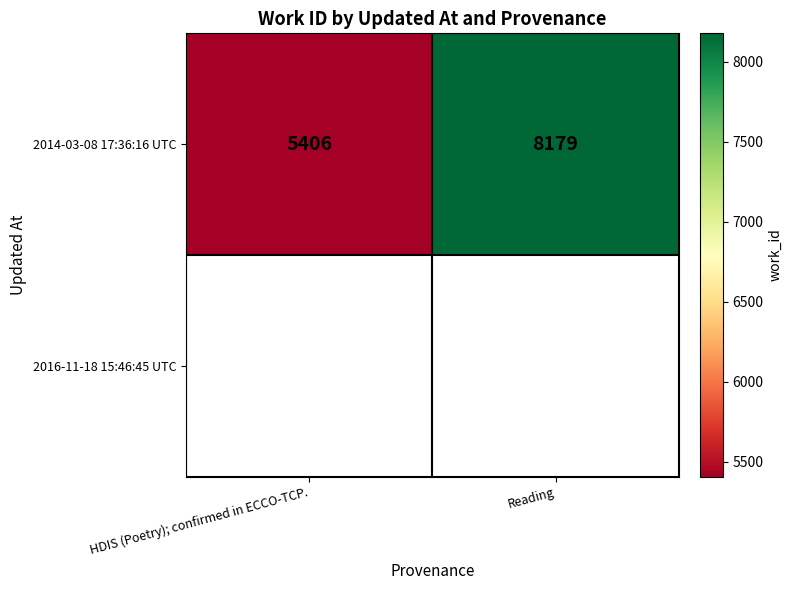

What is the sum of all 2014-03-08 17:36:16 UTC values?

13585